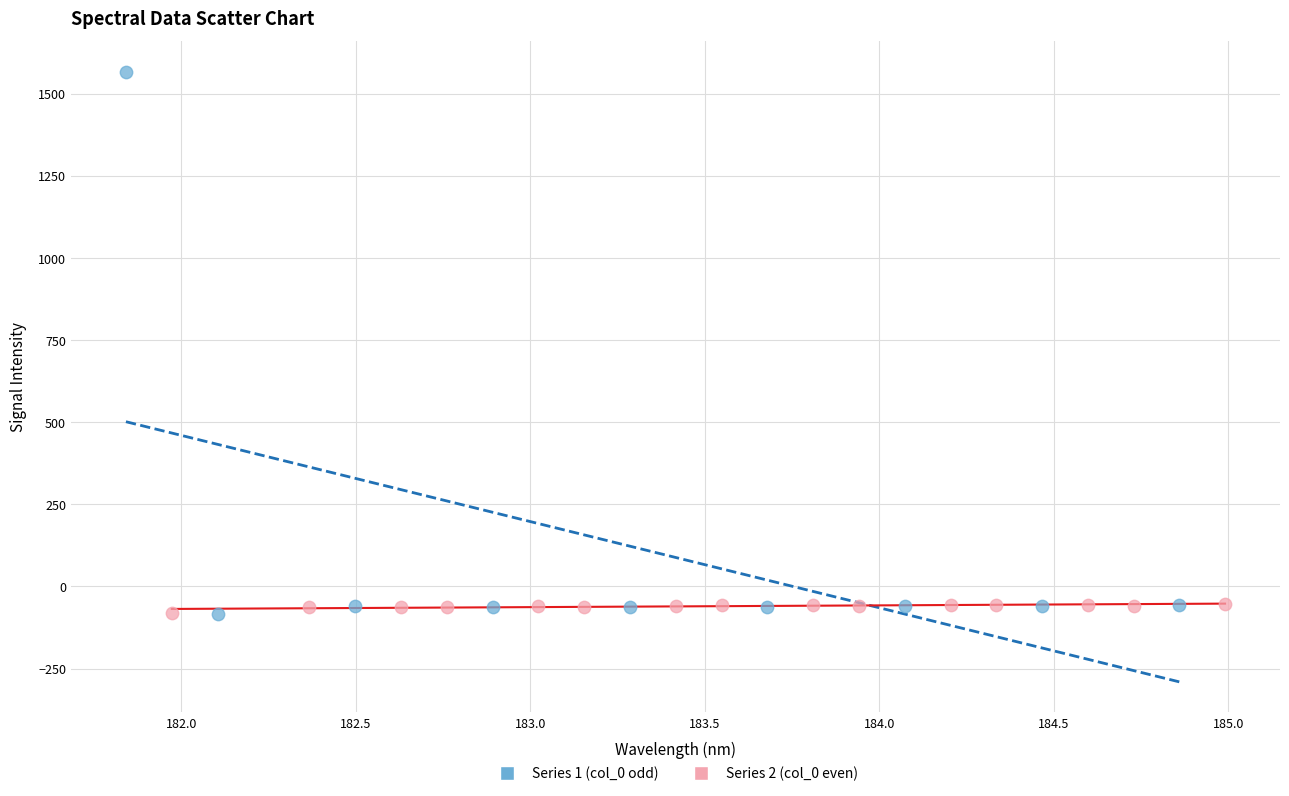

Which series contains the highest Y value?

Series 1 (col_0 odd)